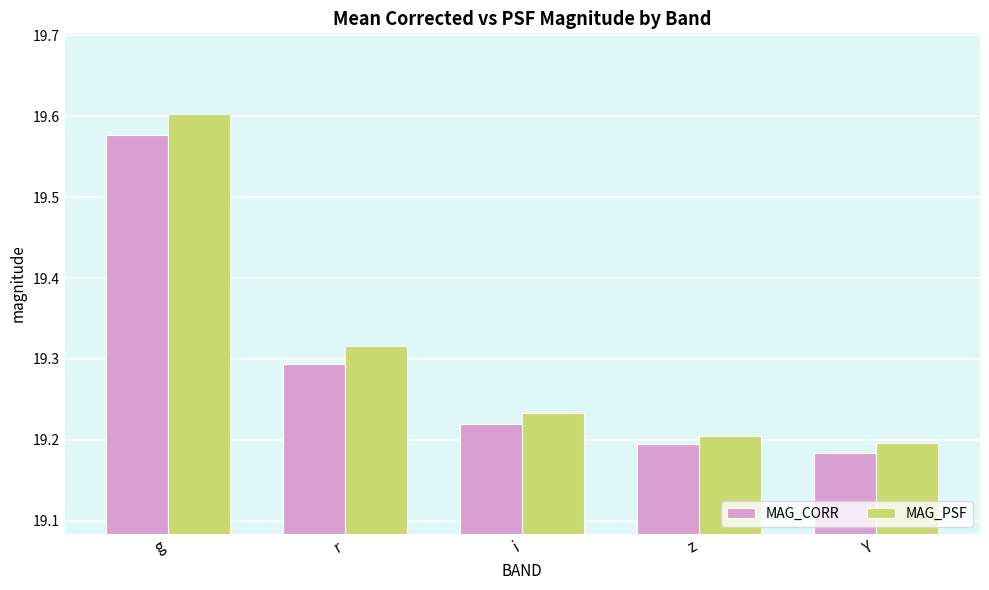

At which category is the sum across all series the highest?

g